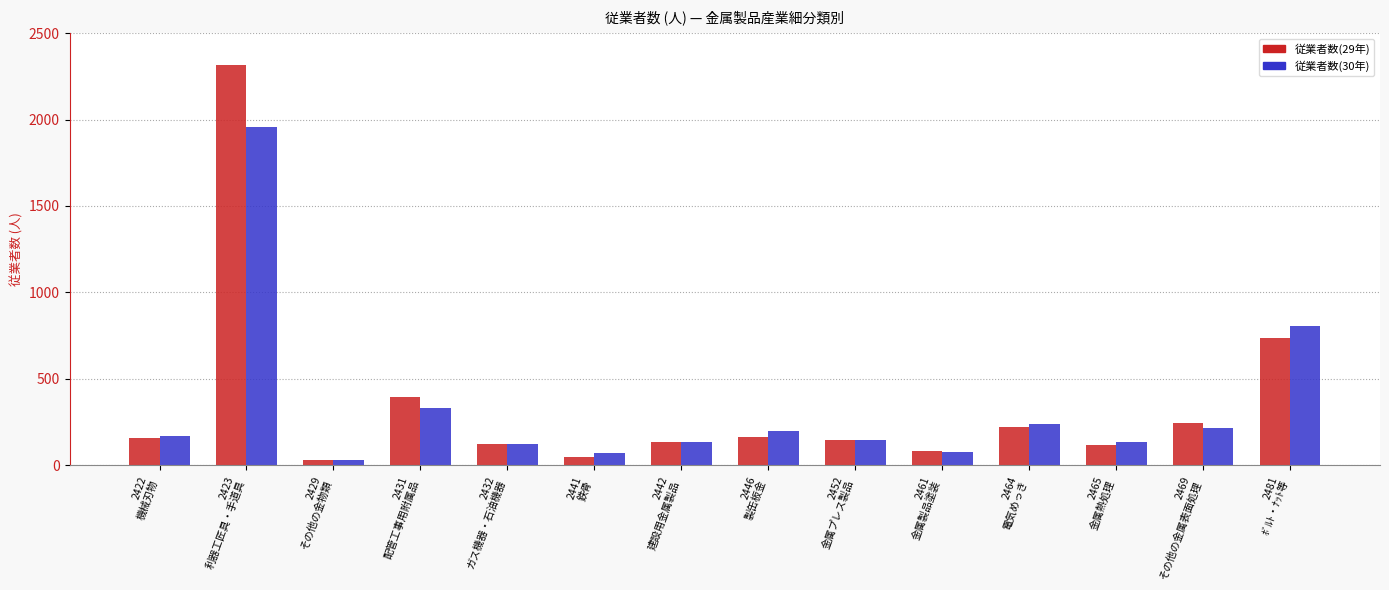

True or false: 従業者数(30年) has a value of 585 at 2431
配管工事用附属品.

False